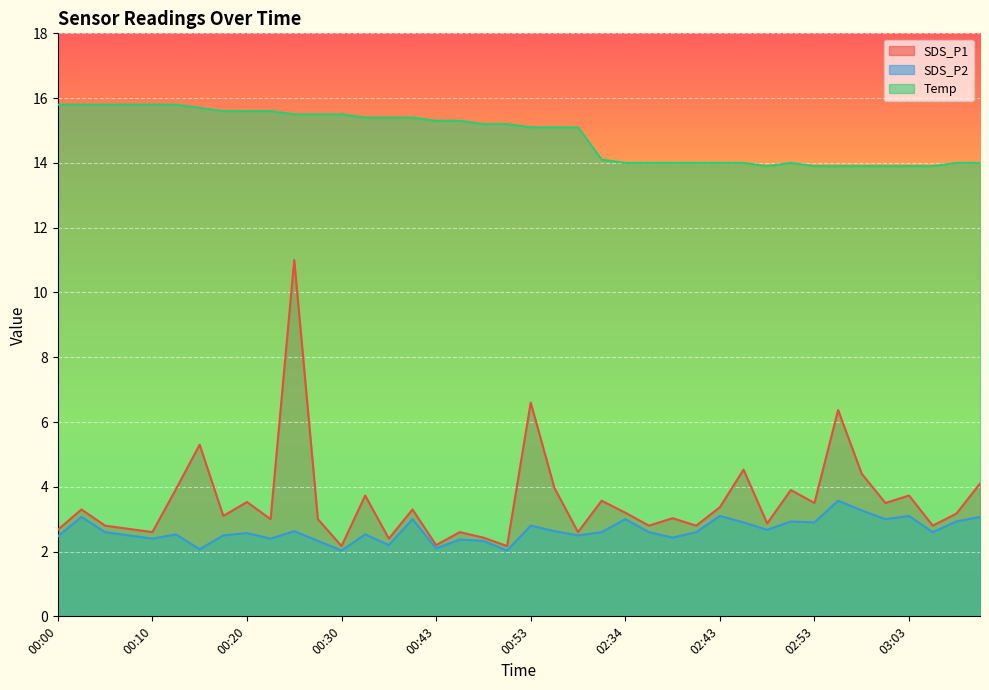

List the labels in order of SDS_P2 value, largest first.

02:56, 02:58, 02:43, 03:03, 00:03, 03:10, 00:40, 02:34, 03:00, 02:51, 03:08, 02:46, 02:53, 00:53, 02:48, 00:25, 00:56, 00:05, 02:31, 02:36, 02:41, 03:05, 00:20, 00:12, 00:35, 00:08, 00:17, 00:58, 00:00, 02:39, 00:10, 00:22, 00:46, 00:27, 00:48, 00:37, 00:43, 00:15, 00:30, 00:51